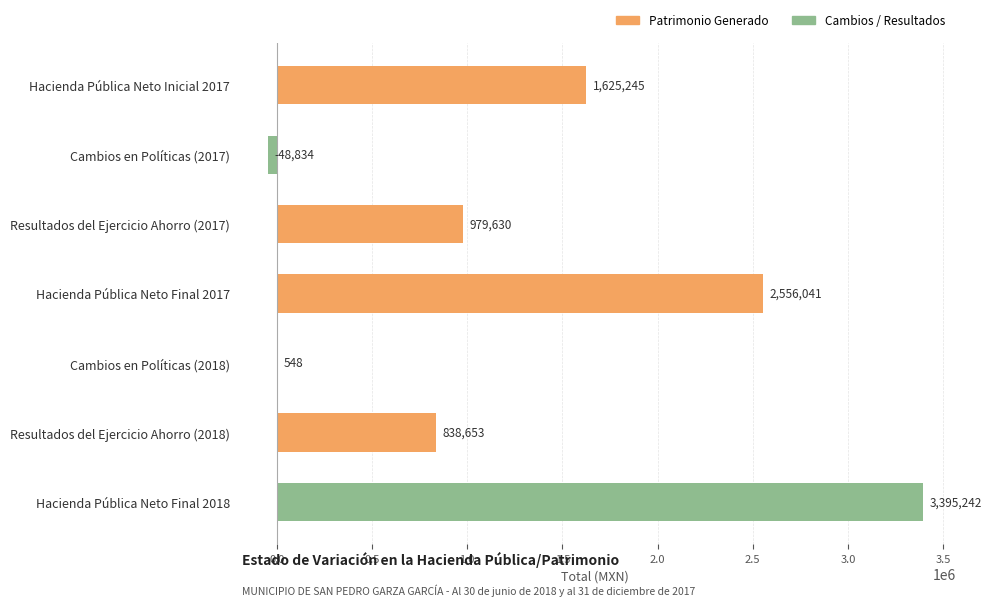

What is the sum of the values at Cambios en Políticas (2018) and Cambios en Políticas (2017)?

-48286